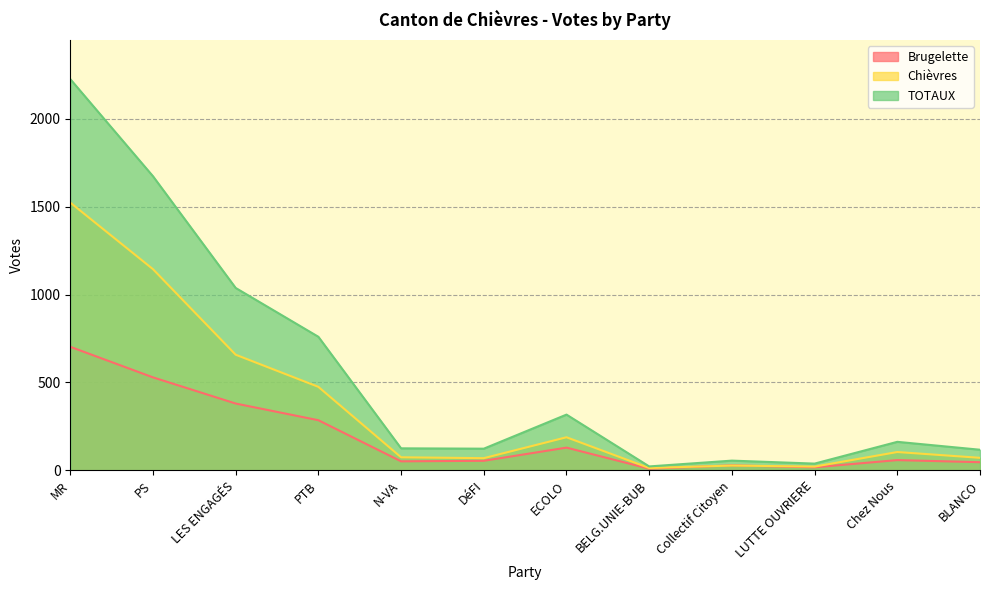

Which series has the widest spread of values?

TOTAUX